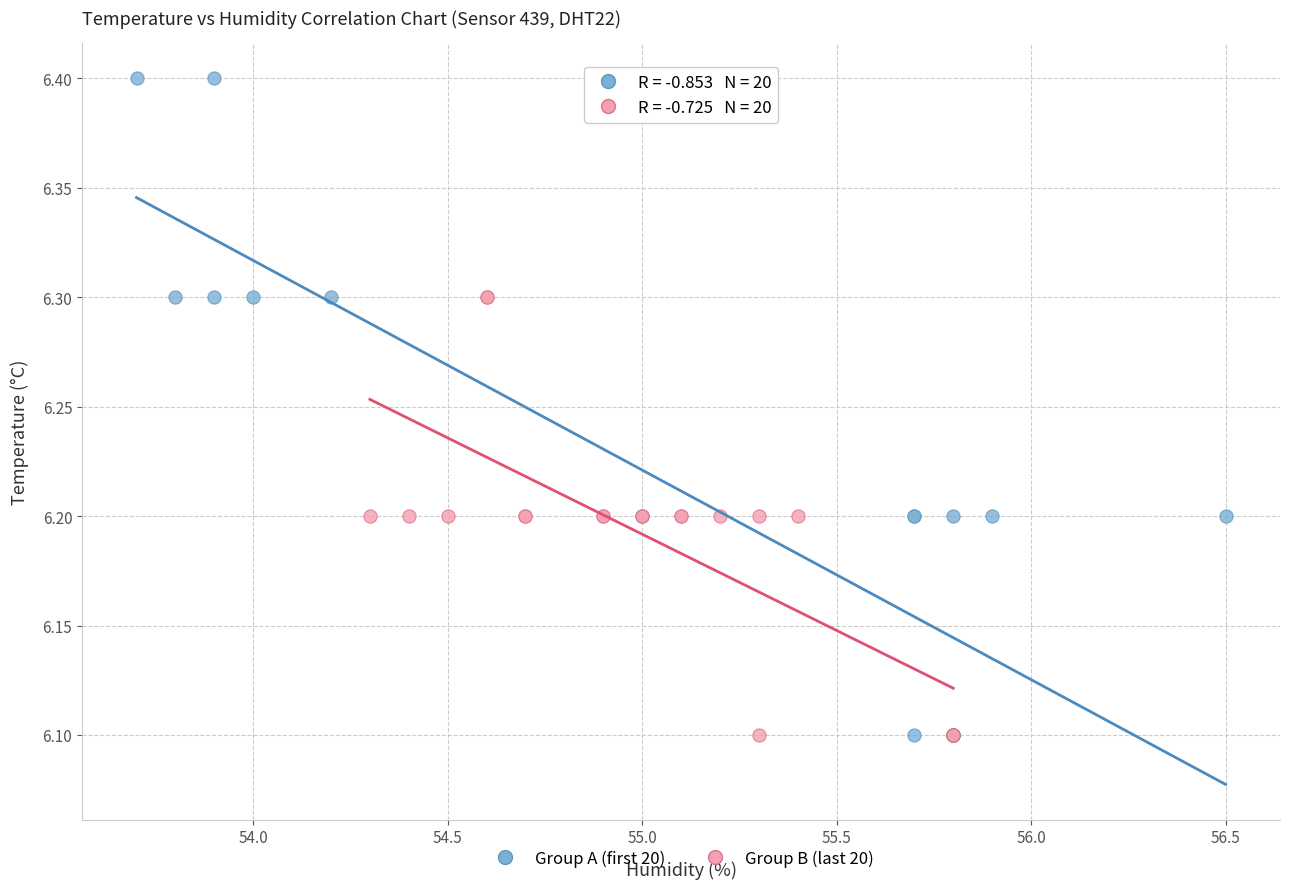

Which series has the widest spread of Y values?

Group A (first 20)